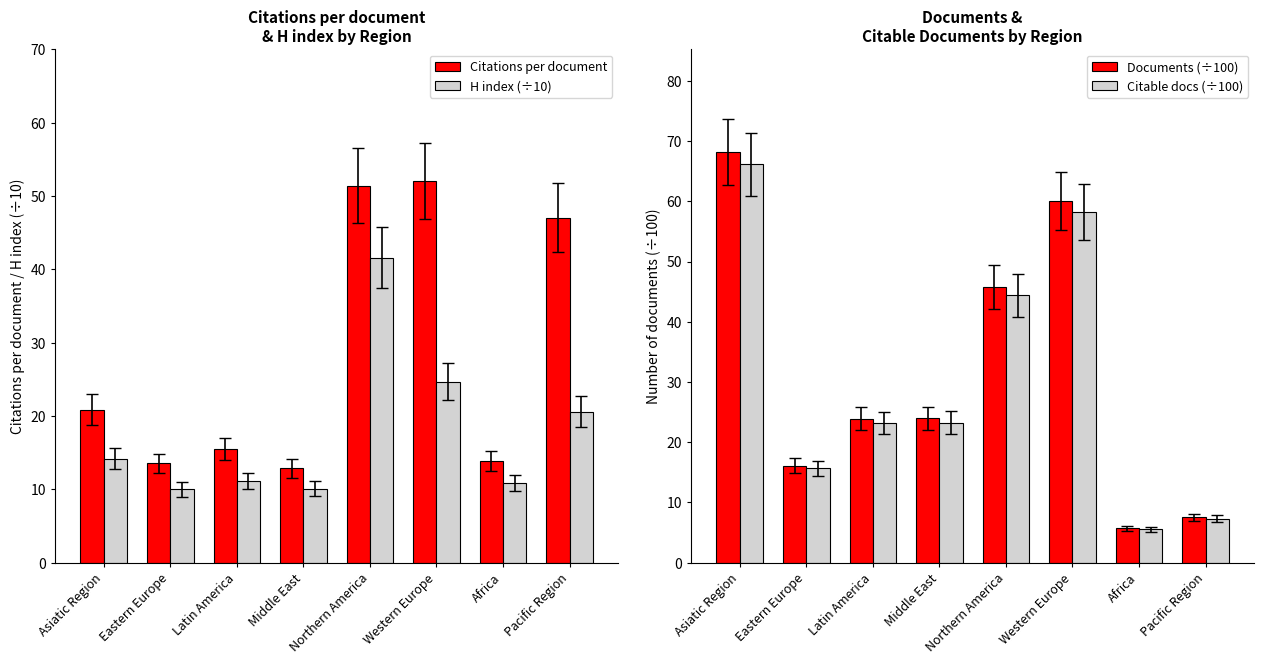

Read the Documents (÷100) value at Pacific Region.

7.5